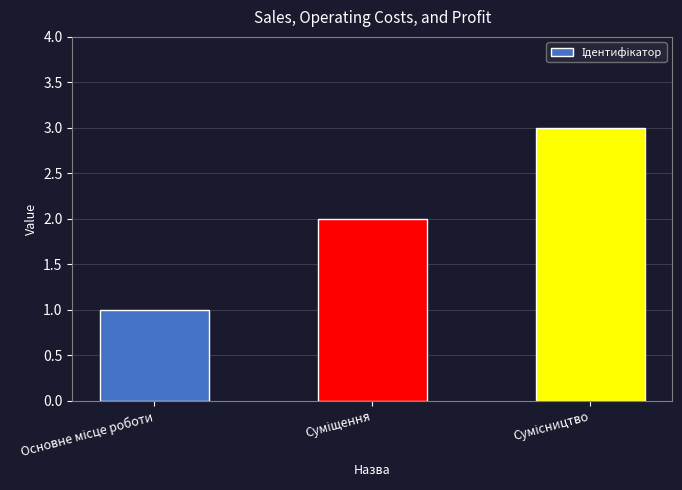

What is the difference between the maximum and minimum values?

2